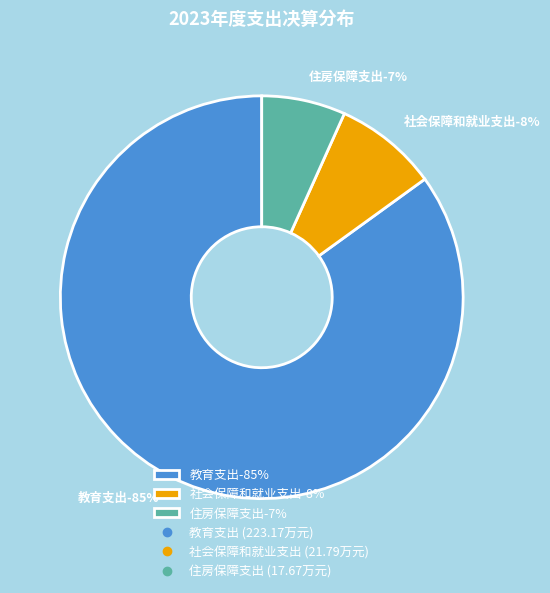

Is there a majority slice in this chart?

Yes